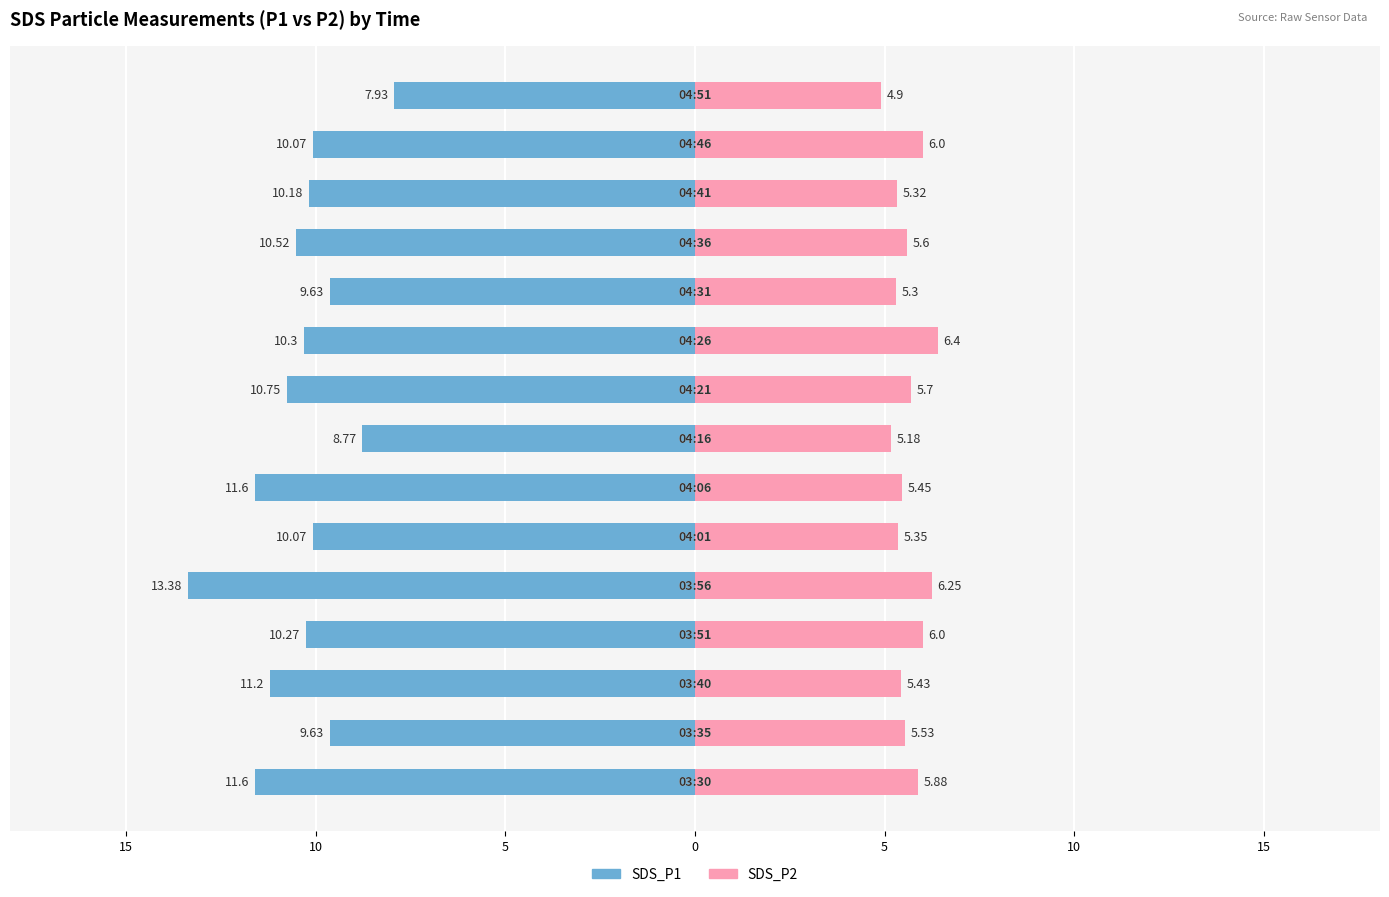

Reading right to left, what are all the values shown in this chart?

SDS_P1: -7.9	-10.1	-10.2	-10.5	-9.6	-10.3	-10.8	-8.8	-11.6	-10.1	-13.4	-10.3	-11.2	-9.6	-11.6
SDS_P2: 4.9	6.0	5.3	5.6	5.3	6.4	5.7	5.2	5.5	5.3	6.2	6.0	5.4	5.5	5.9